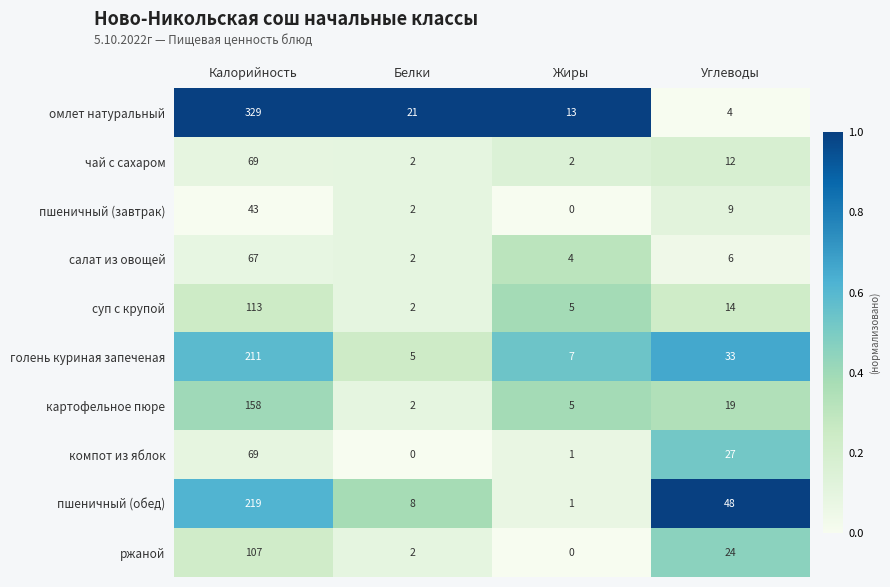

Between Белки and Углеводы, which series saw the biggest shift?

пшеничный (обед)